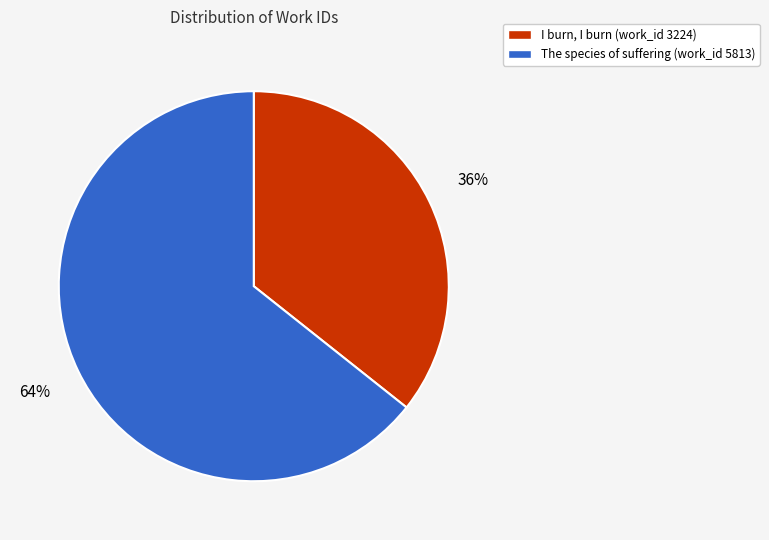

What is the ratio of the value at I burn, I burn (work_id 3224) to the value at The species of suffering (work_id 5813)?

0.6